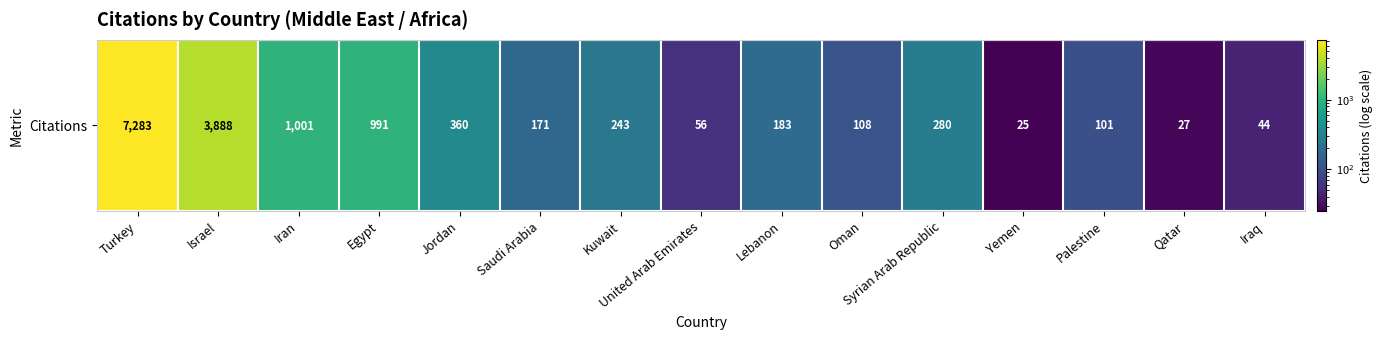

What is the change in value from Qatar to Iraq?

+17